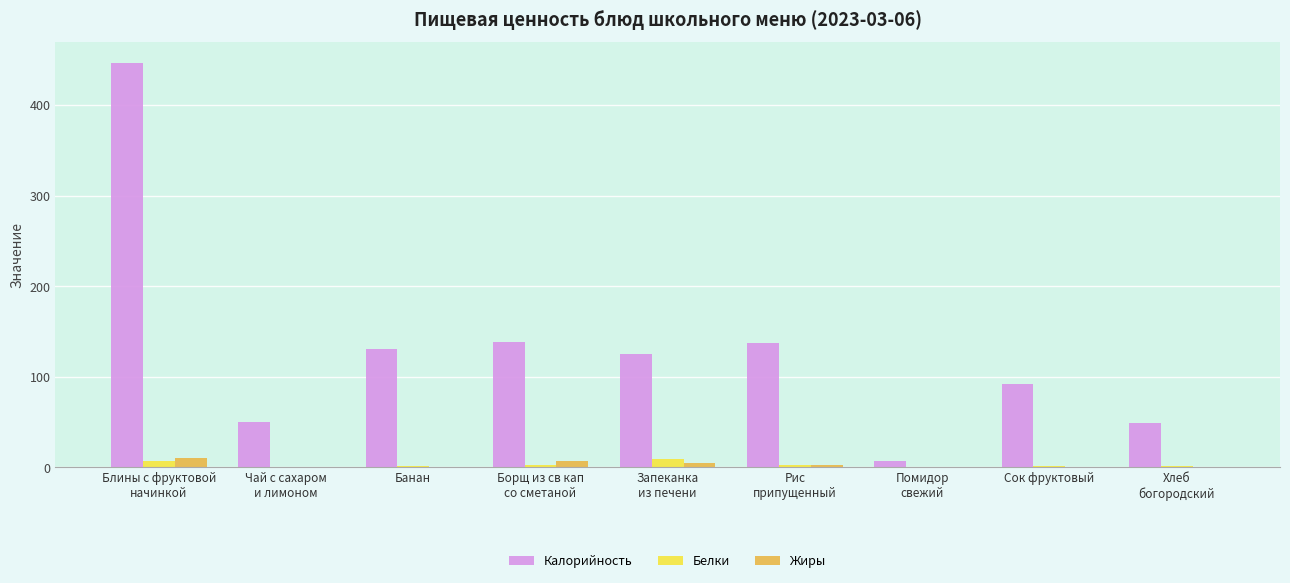

How many values in the Калорийность series exceed 125?

5